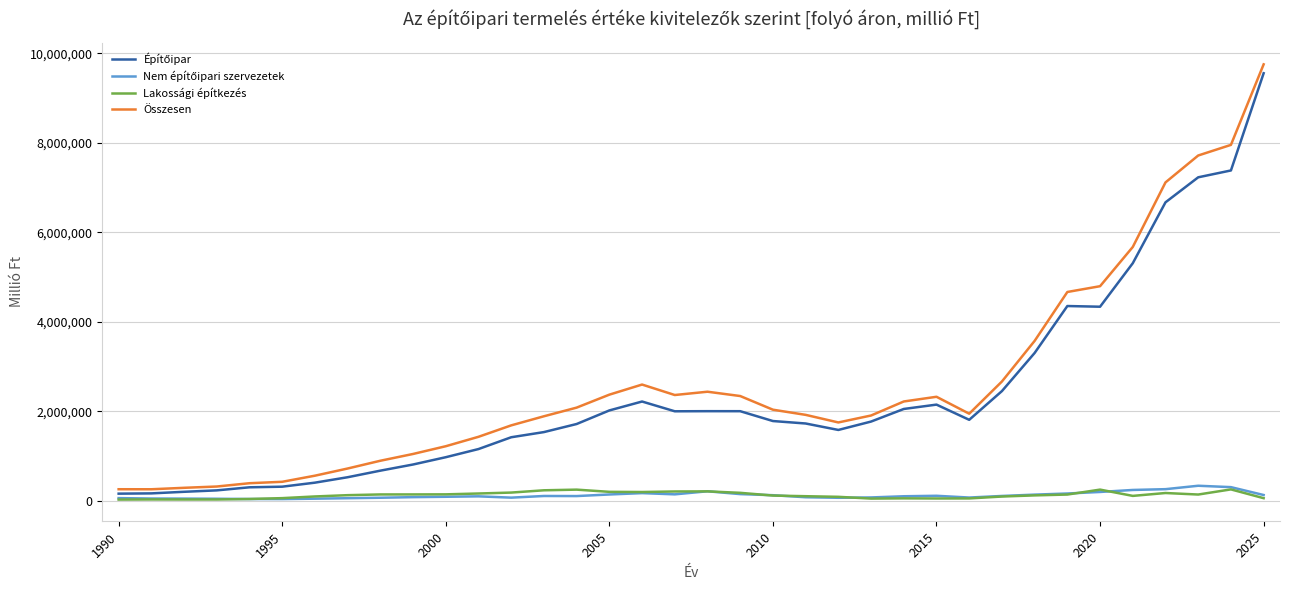

What is the average value of the Lakossági építkezés series?

131967